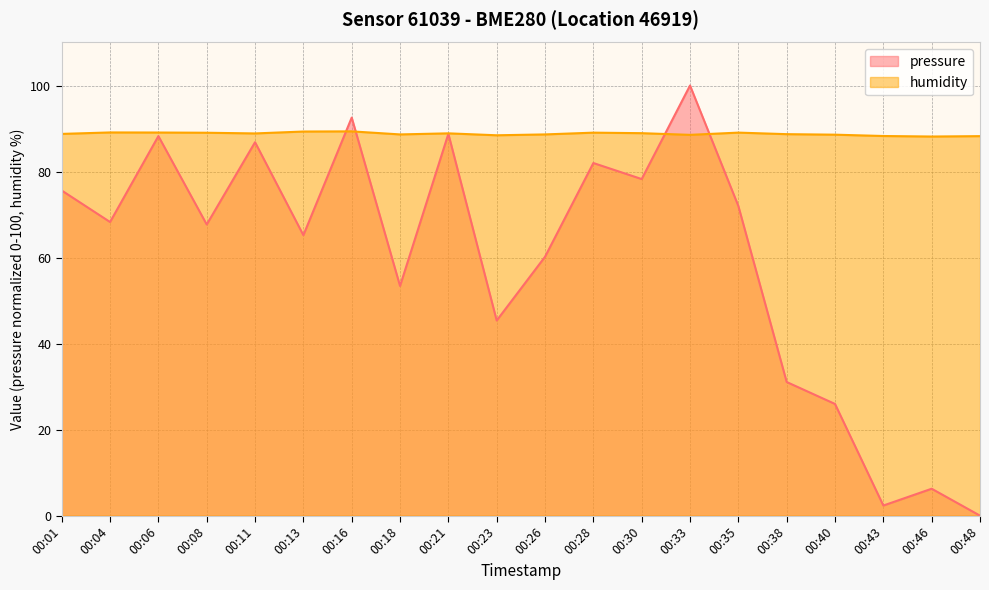

What is the sum of all humidity values?

1775.4